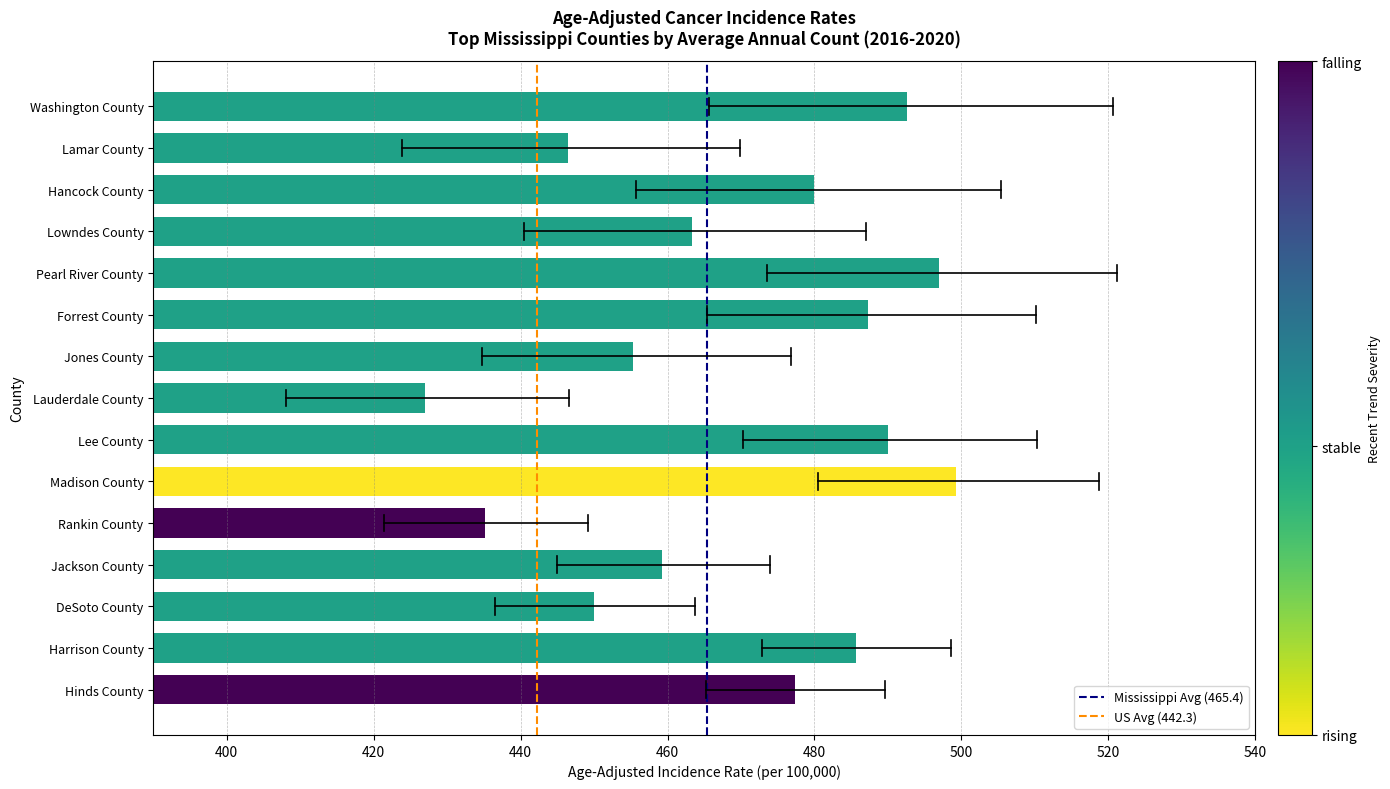

Which has a higher value, Forrest County or Washington County?

Washington County